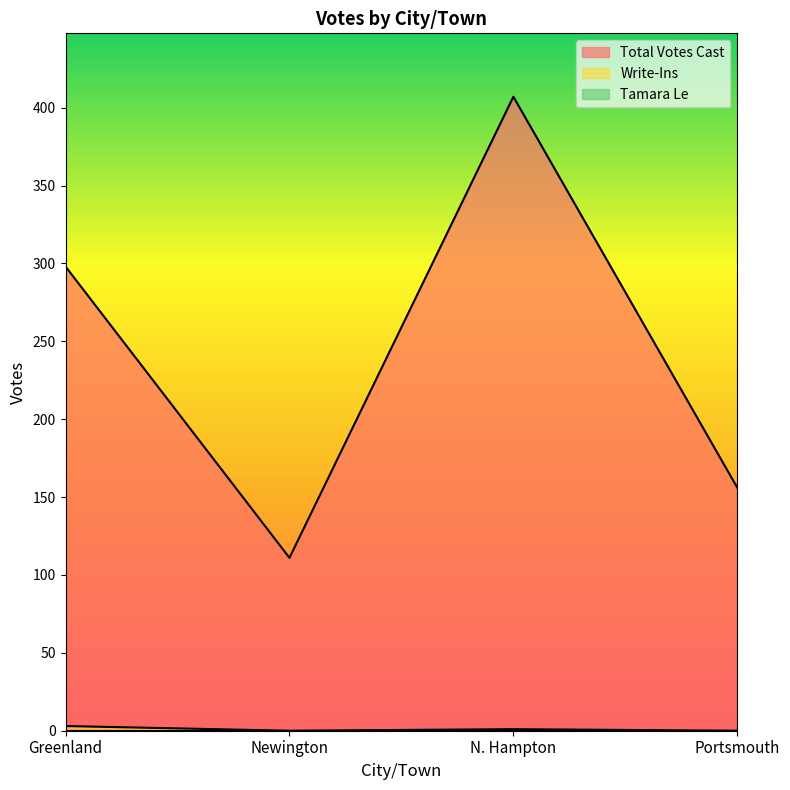

True or false: Total Votes Cast and Write-Ins cross at least once.

False